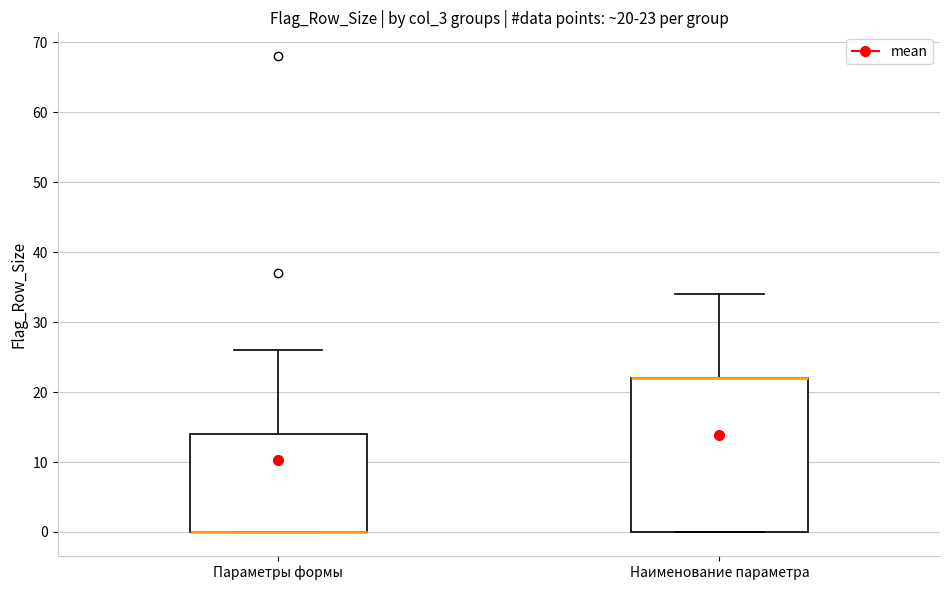

Comparing the boxes themselves (not the whiskers), which one is the tallest?

Наименование параметра